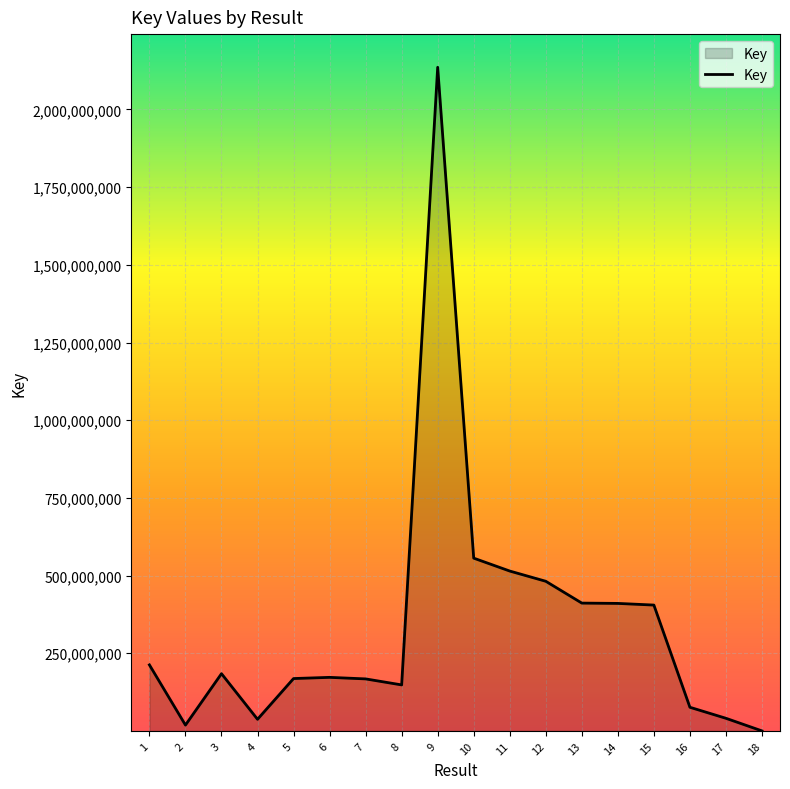

The value at 5 is 241541807. True or false?

False